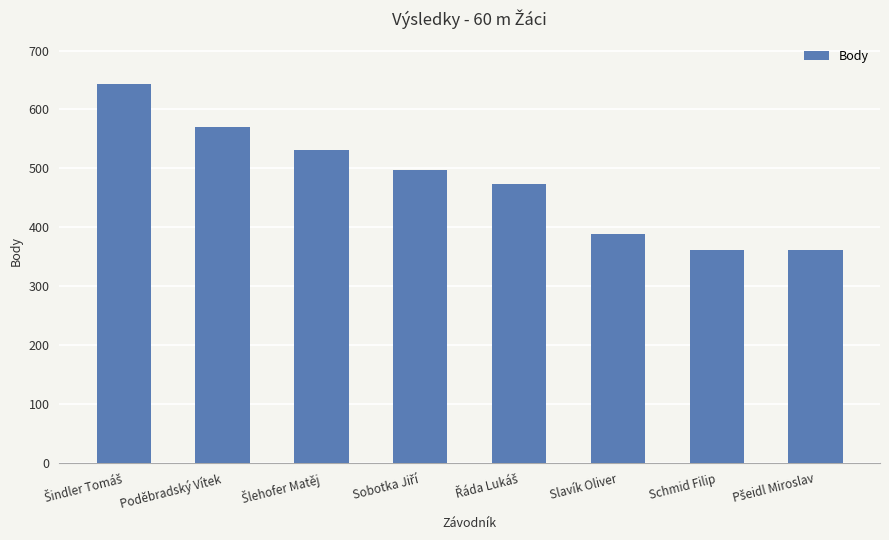

What is the smallest value displayed?

362